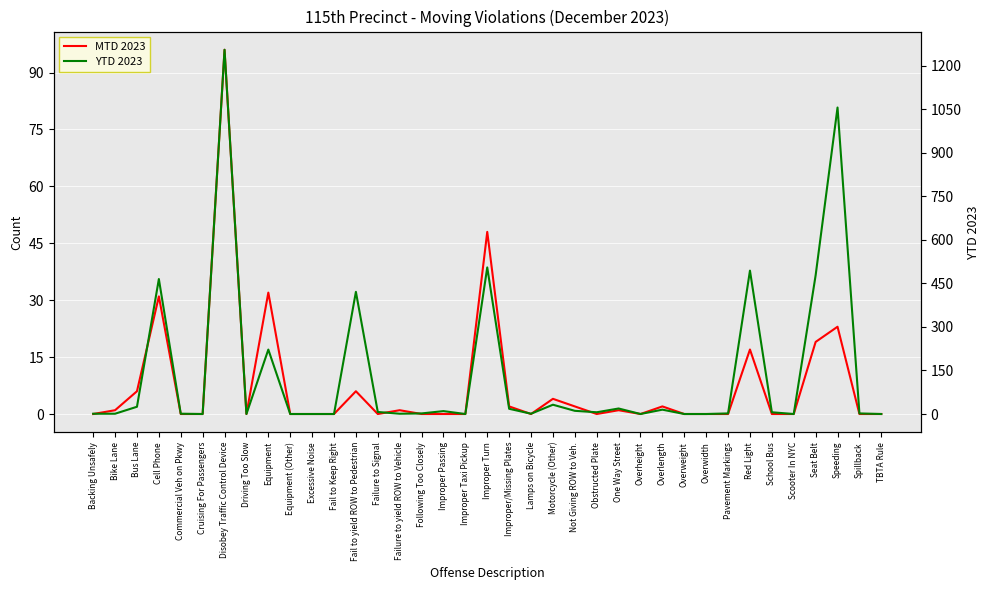

What is the label of the 31st point from the right?

Disobey Traffic Control Device